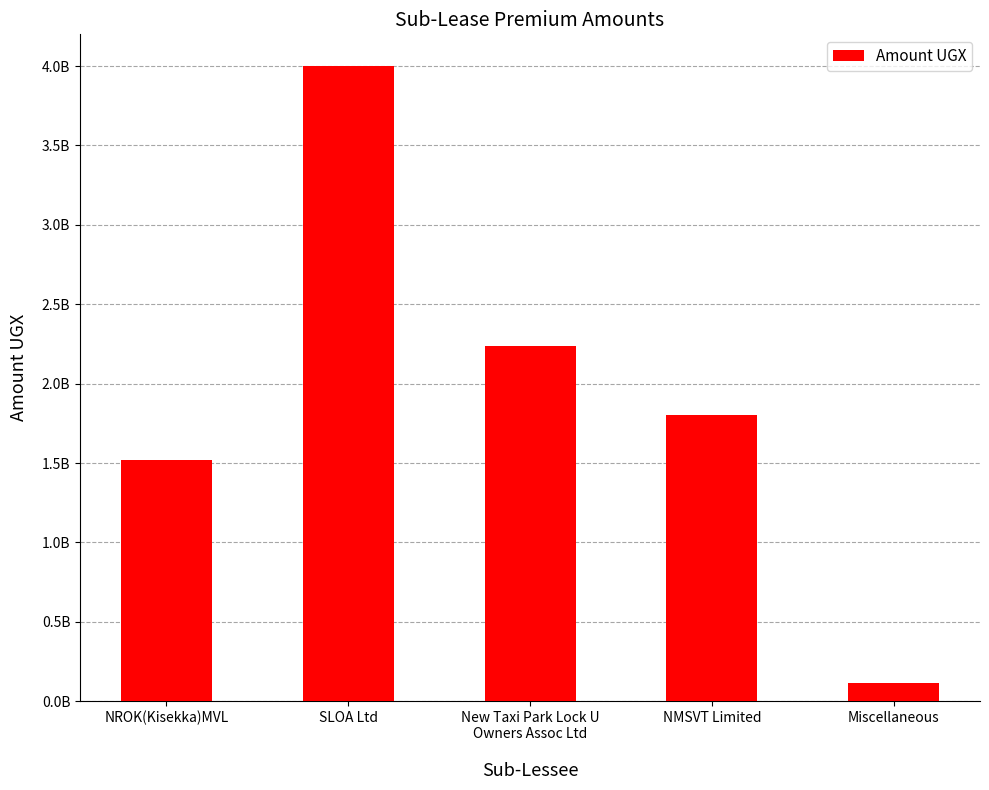

What is the label of the 1st bar from the right?

Miscellaneous